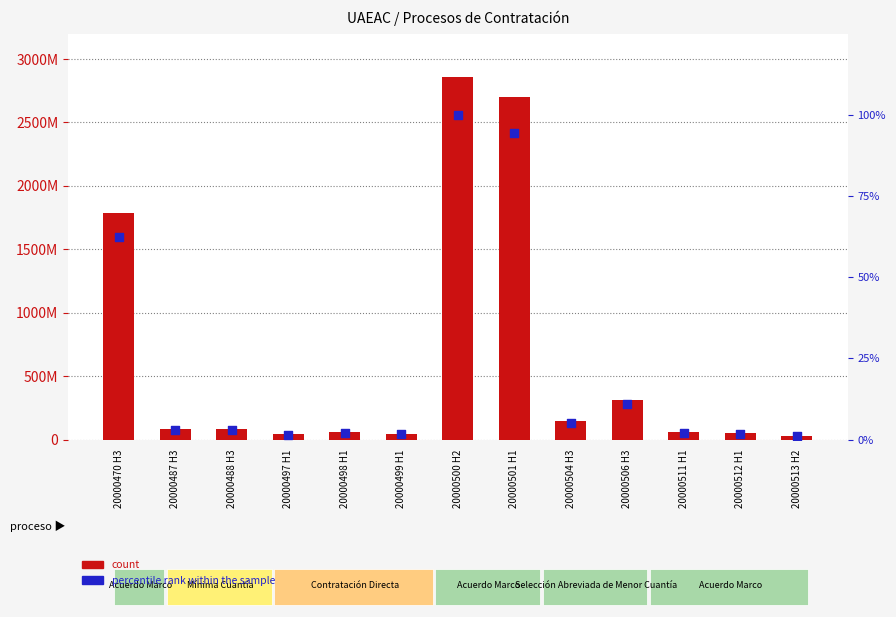

Which series reaches the maximum Y coordinate?

count